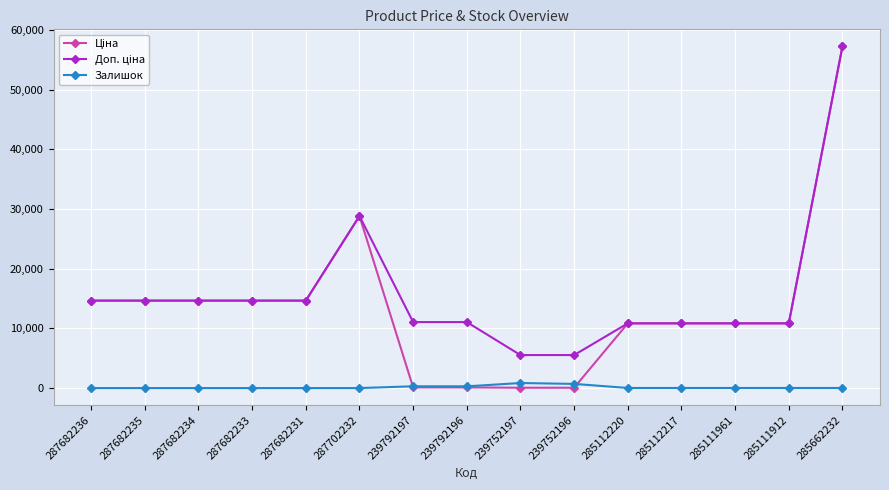

What is the label of the 12th point from the left?

285112217